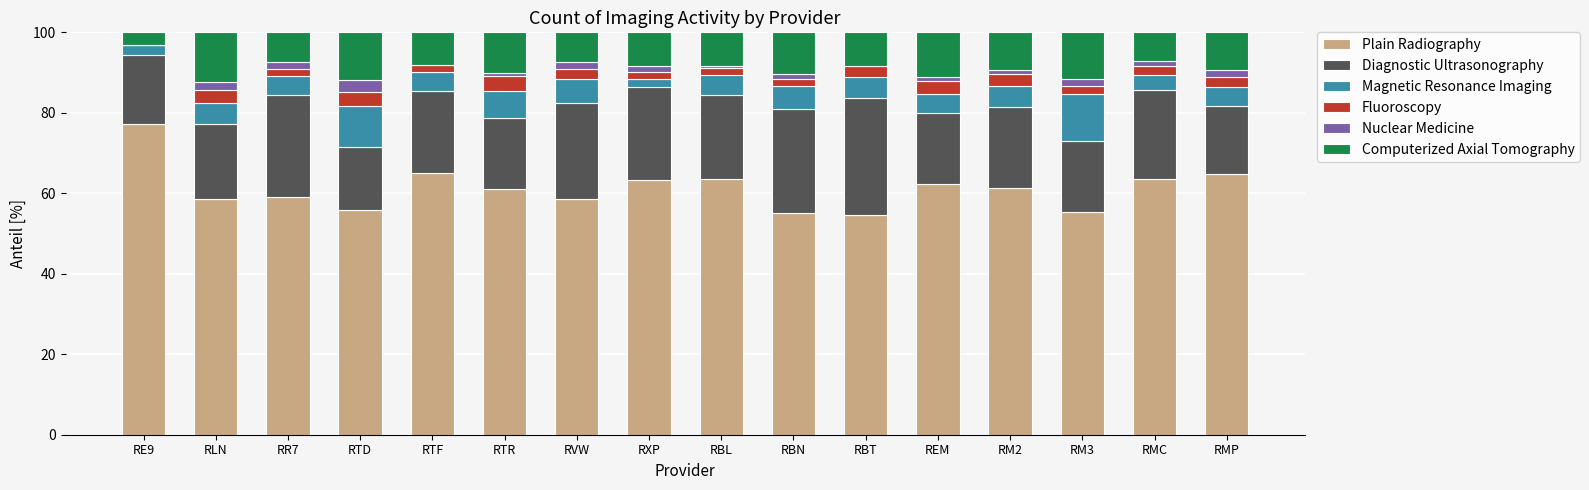

At which label does Plain Radiography reach its peak?

RE9